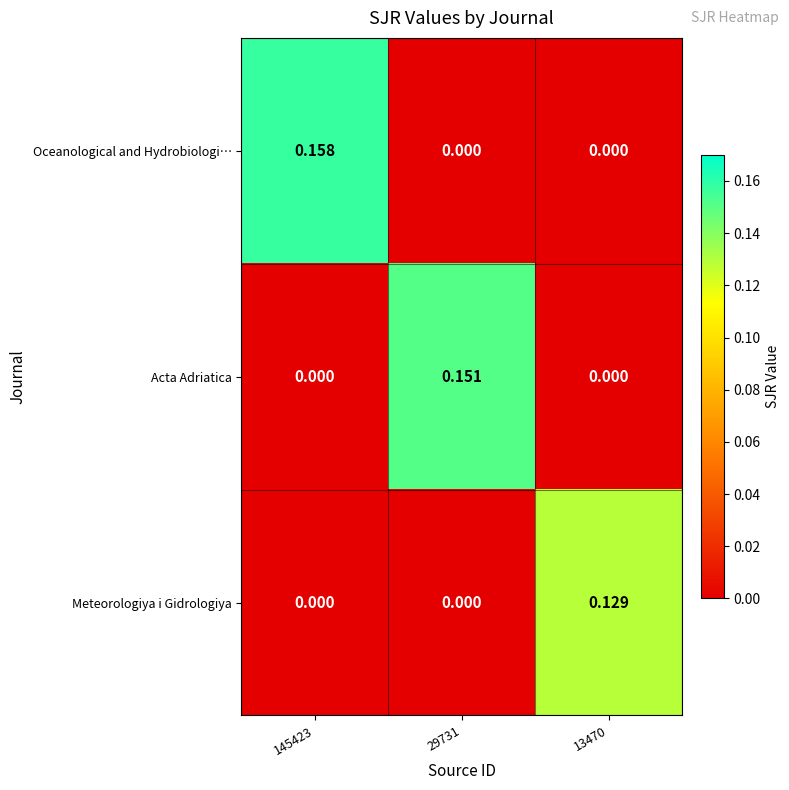

Rank the series by their average value, from highest to lowest.

Oceanological and Hydrobiologi…, Acta Adriatica, Meteorologiya i Gidrologiya